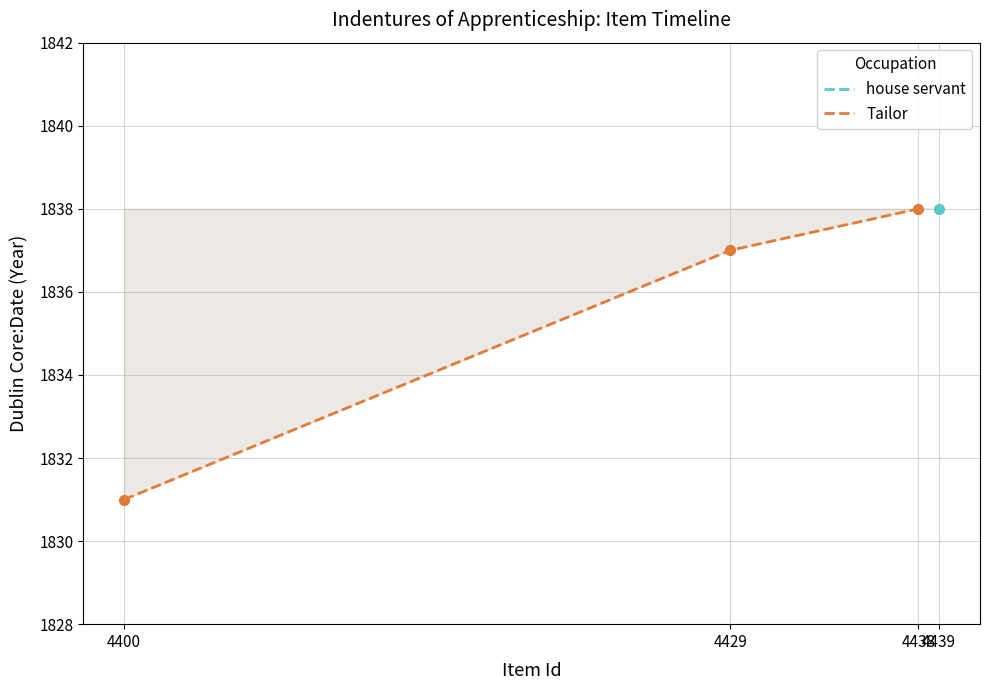

What is the ratio of the value at 4429 to the value at 4438?

1.0